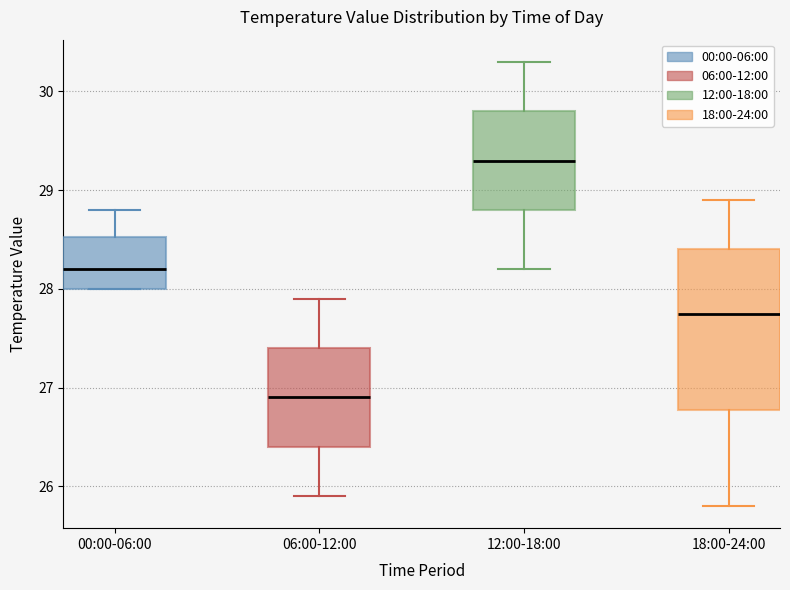

Where is the upper edge of the box for 00:00-06:00 on the y-axis? The values are not printed on the chart, so give them approximately, as read against the axis.

28.5